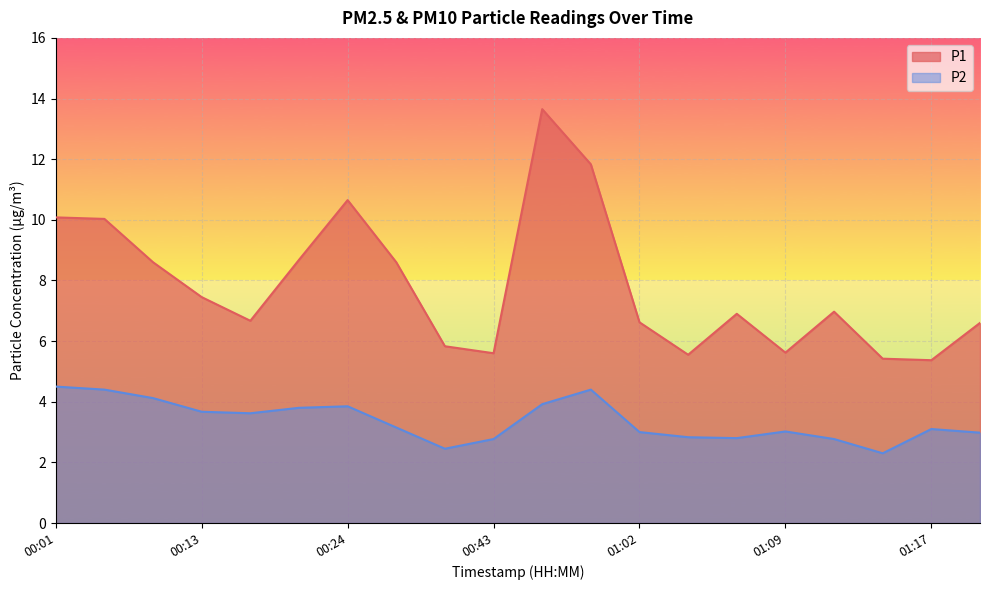

What is the difference between the highest and lowest values at 00:49?

9.7